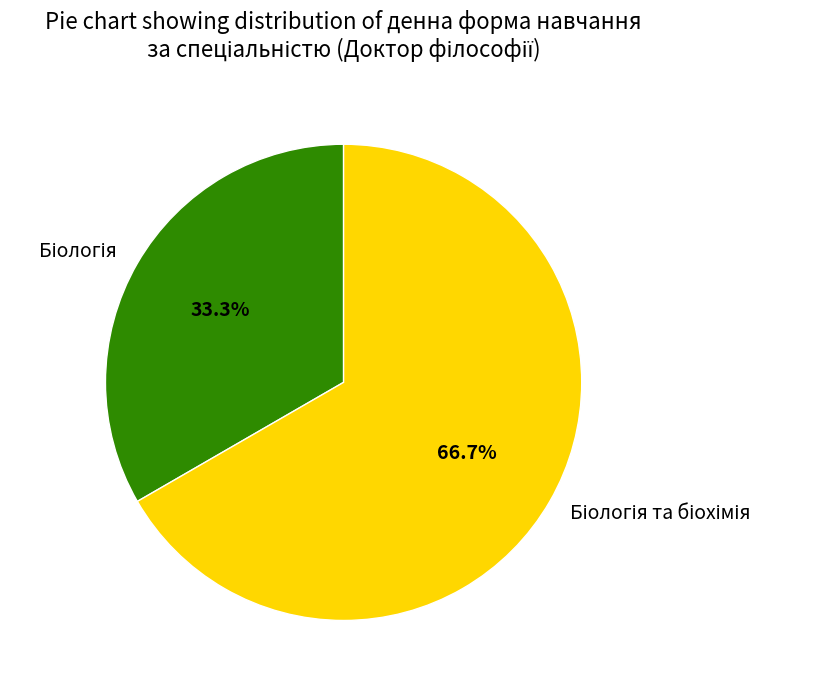

Is there any slice that represents more than half of the pie?

Yes